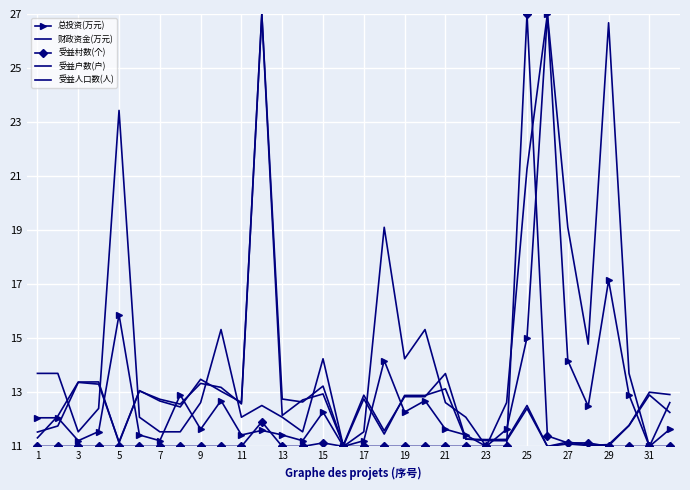

At which category does the chart reach its minimum across all series?

31